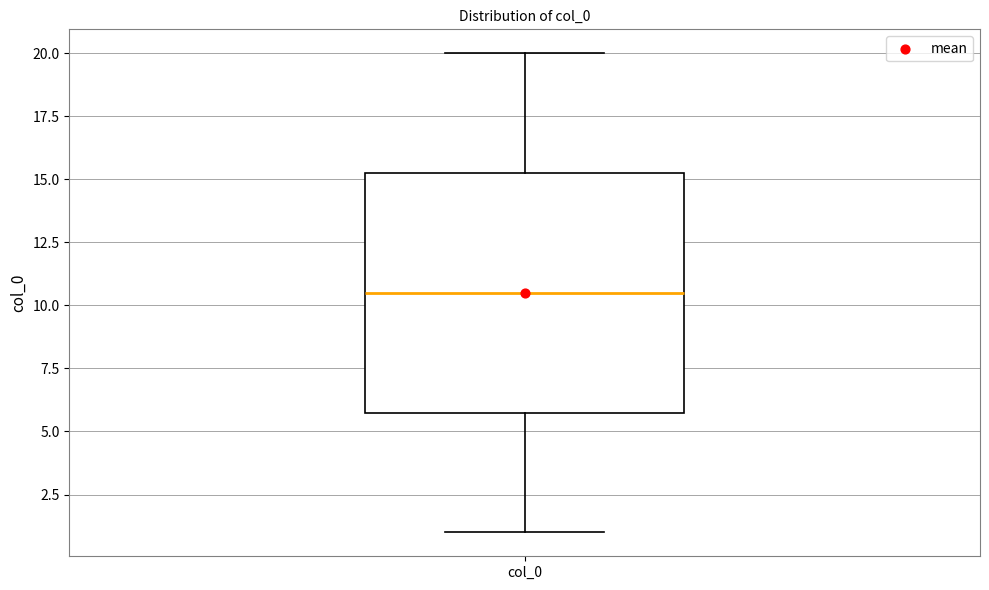

Transcribe this box plot: give where the median line is, the range the box spans, and where the two whiskers end, as read against the y-axis. The values are not printed on the chart, so give them approximately, as read against the axis.

median 10.5, box 6.0 to 15.5, whiskers 1.0 to 20.0